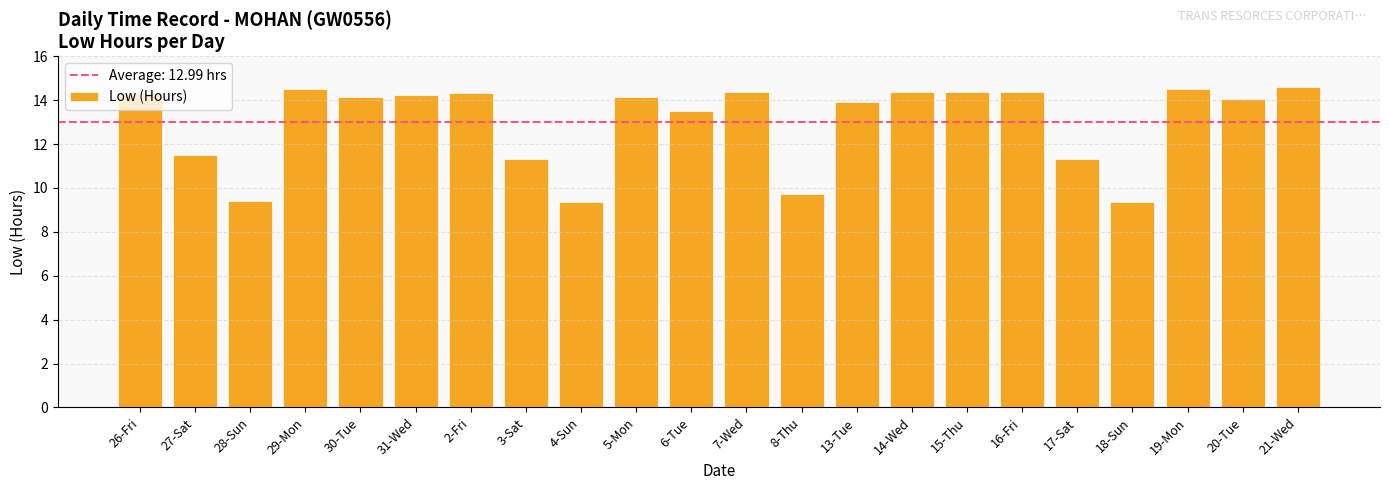

What is the label of the 14th bar from the right?

4-Sun